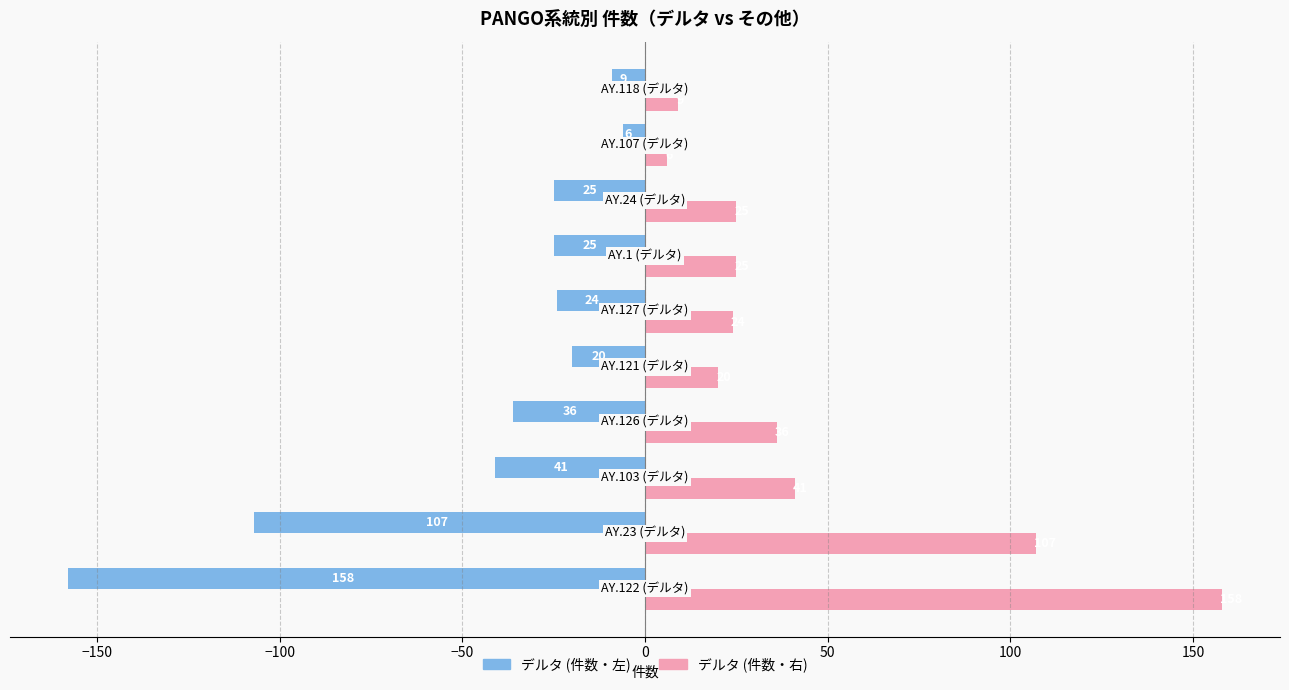

What is the minimum value shown in the chart?

-158